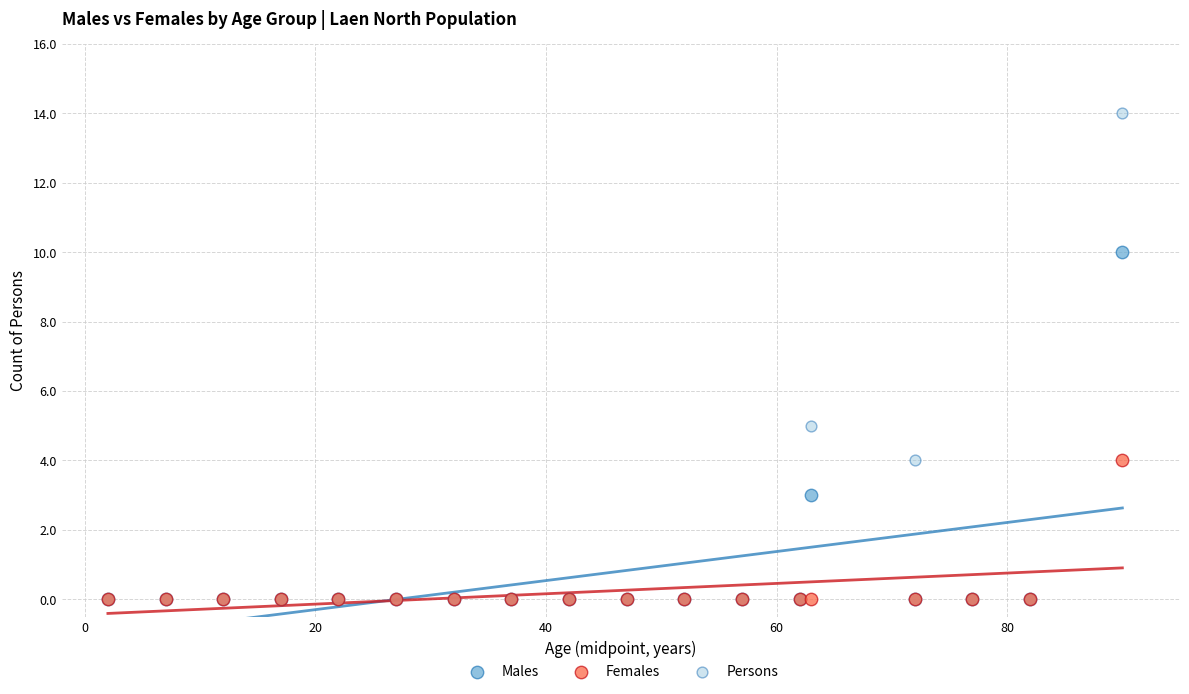

What are all the series names shown in the legend?

Males, Females, Persons